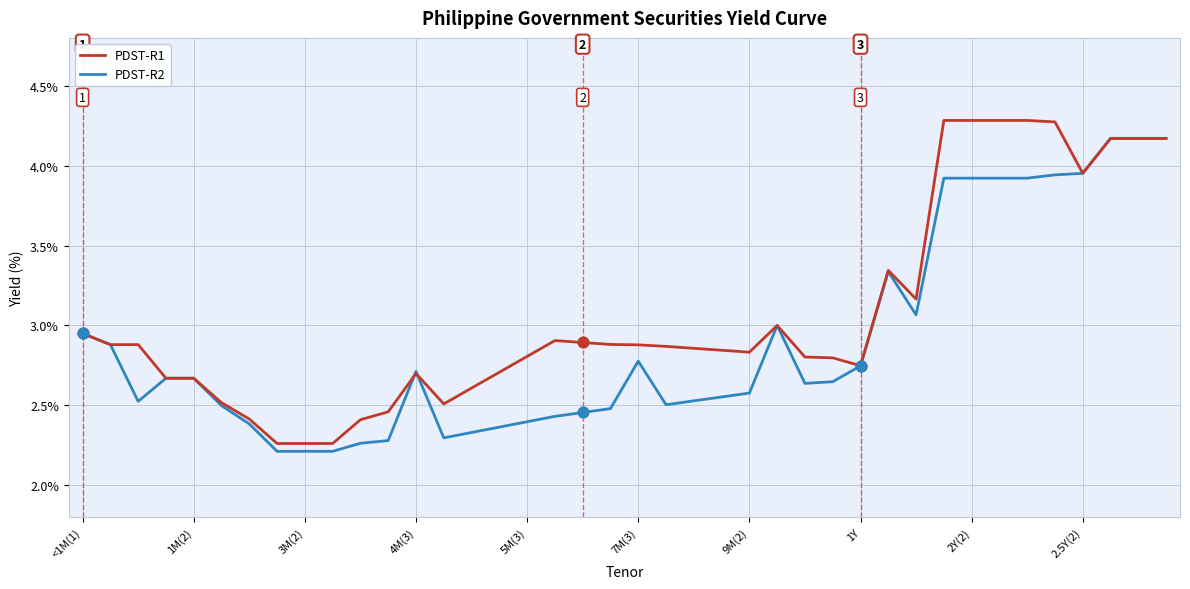

Which series has the widest spread of values?

PDST-R1